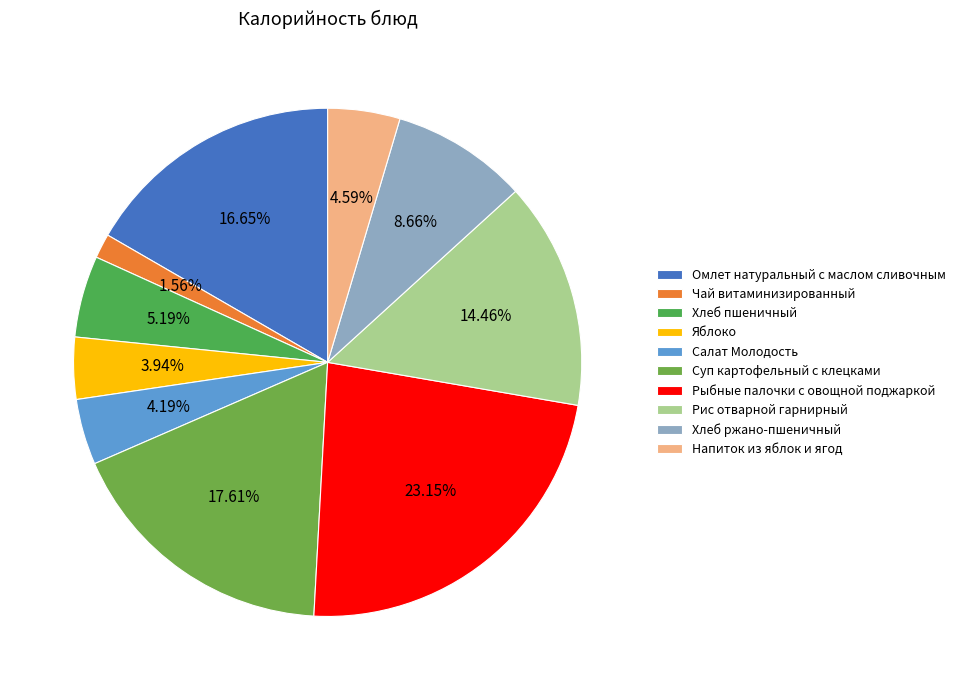

What is the smallest slice in the pie chart?

Чай витаминизированный